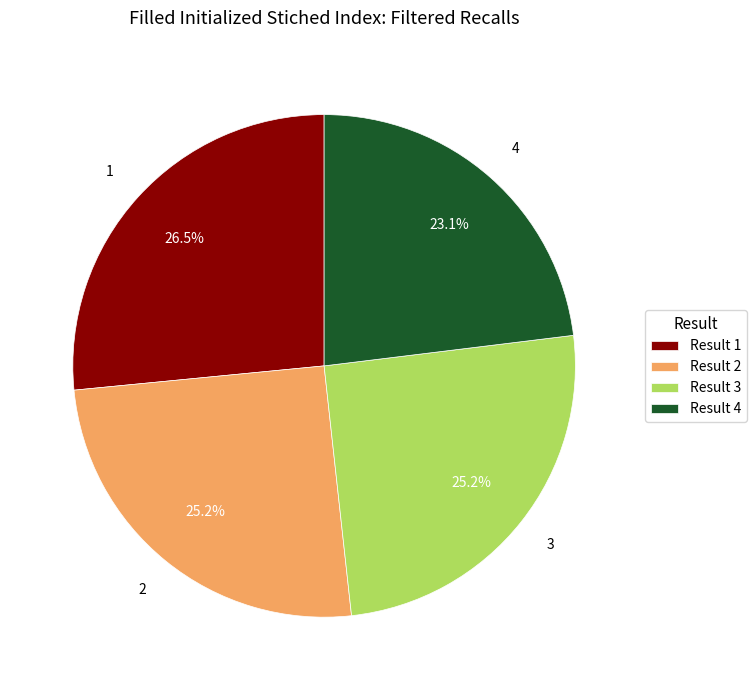

To the nearest percent, what is the difference between the largest and smallest slice percentages?

3%